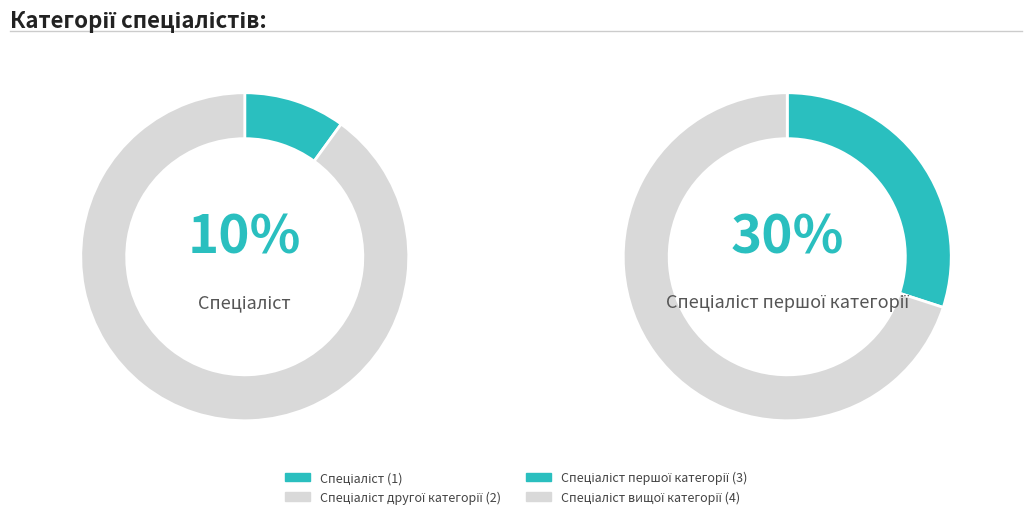

Rank the categories by value from highest to lowest.

Спеціаліст вищої категорії, Спеціаліст першої категорії, Спеціаліст другої категорії, Спеціаліст